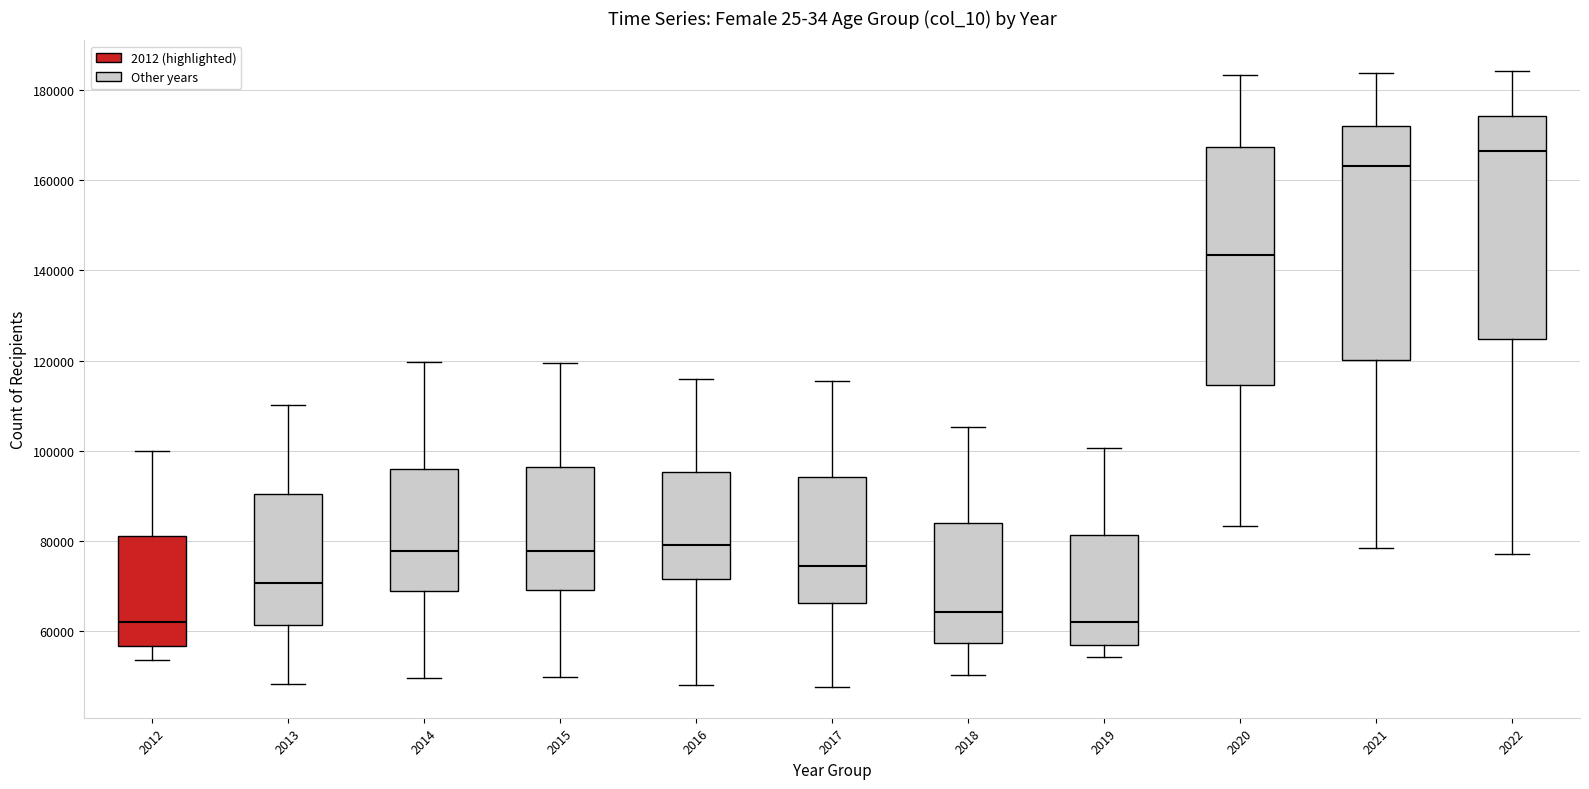

Reading left to right, read every box against the y-axis: the position of its median line, the range the box covers, and the ends of its whiskers. The values are not printed on the chart, so give them approximately, as read against the axis.

2012: median 62000, box 56000 to 82000, whiskers 54000 to 100000
2013: median 70000, box 62000 to 90000, whiskers 48000 to 110000
2014: median 78000, box 68000 to 96000, whiskers 50000 to 120000
2015: median 78000, box 70000 to 96000, whiskers 50000 to 120000
2016: median 80000, box 72000 to 96000, whiskers 48000 to 116000
2017: median 74000, box 66000 to 94000, whiskers 48000 to 116000
2018: median 64000, box 58000 to 84000, whiskers 50000 to 106000
2019: median 62000, box 56000 to 82000, whiskers 54000 to 100000
2020: median 144000, box 114000 to 168000, whiskers 84000 to 184000
2021: median 164000, box 120000 to 172000, whiskers 78000 to 184000
2022: median 166000, box 124000 to 174000, whiskers 78000 to 184000